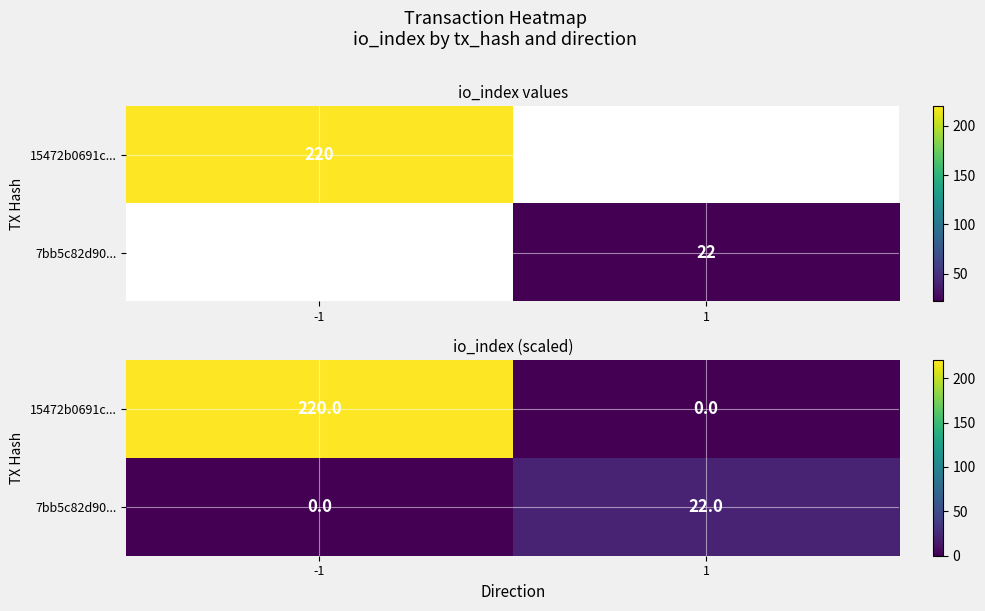

At -1, list the series in order from largest to smallest.

15472b0691c..., 7bb5c82d90...